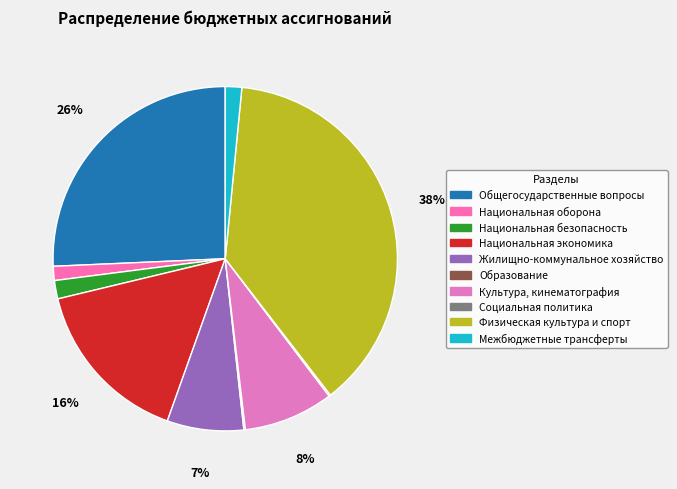

Which slice is the largest?

Физическая культура и спорт